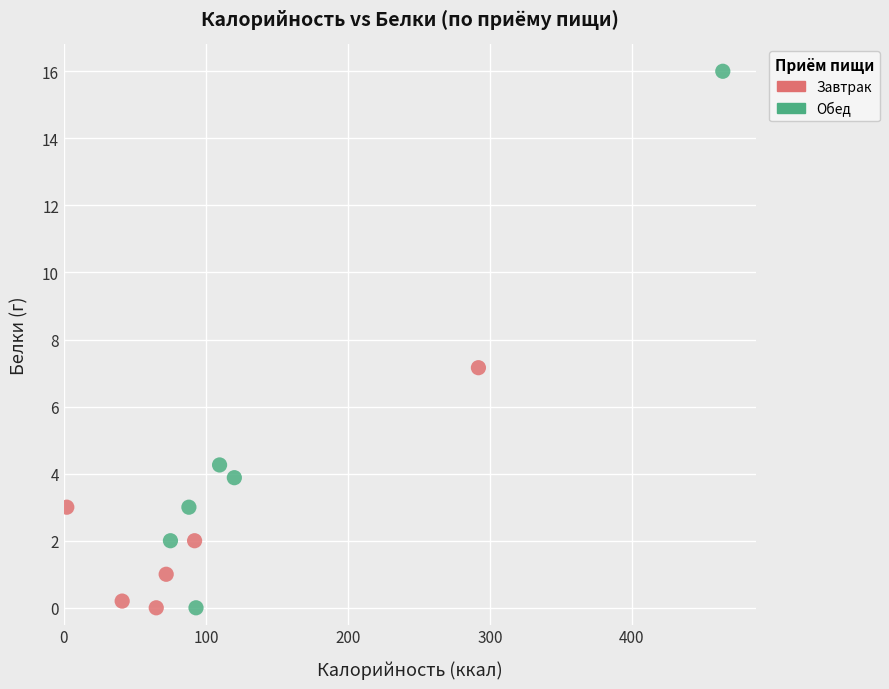

Which series has the widest spread of Y values?

Обед